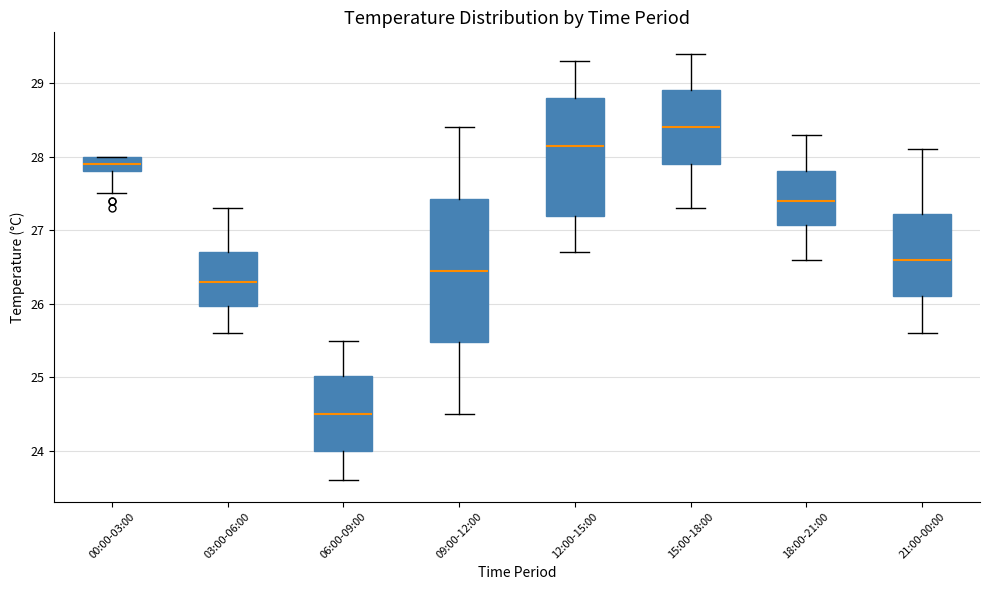

Reading left to right, read every box against the y-axis: the position of its median line, the range the box covers, and the ends of its whiskers. The values are not printed on the chart, so give them approximately, as read against the axis.

00:00-03:00: median 27.9, box 27.8 to 28.0, whiskers 27.5 to 28.0
03:00-06:00: median 26.3, box 26.0 to 26.7, whiskers 25.6 to 27.3
06:00-09:00: median 24.5, box 24.0 to 25.0, whiskers 23.6 to 25.5
09:00-12:00: median 26.5, box 25.5 to 27.4, whiskers 24.5 to 28.4
12:00-15:00: median 28.2, box 27.2 to 28.8, whiskers 26.7 to 29.3
15:00-18:00: median 28.4, box 27.9 to 28.9, whiskers 27.3 to 29.4
18:00-21:00: median 27.4, box 27.1 to 27.8, whiskers 26.6 to 28.3
21:00-00:00: median 26.6, box 26.1 to 27.2, whiskers 25.6 to 28.1